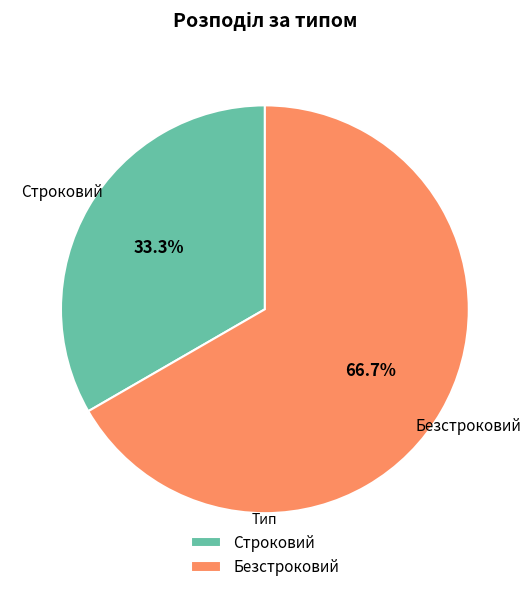

To the nearest percent, what portion does Строковий represent?

33%